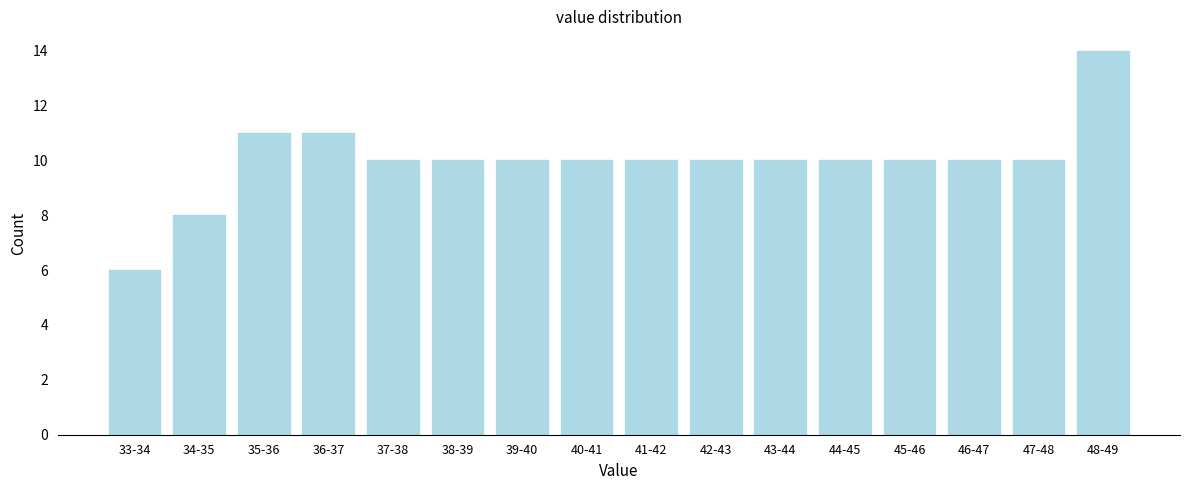

Reading right to left, list all the values displayed in this chart.

14	10	10	10	10	10	10	10	10	10	10	10	11	11	8	6